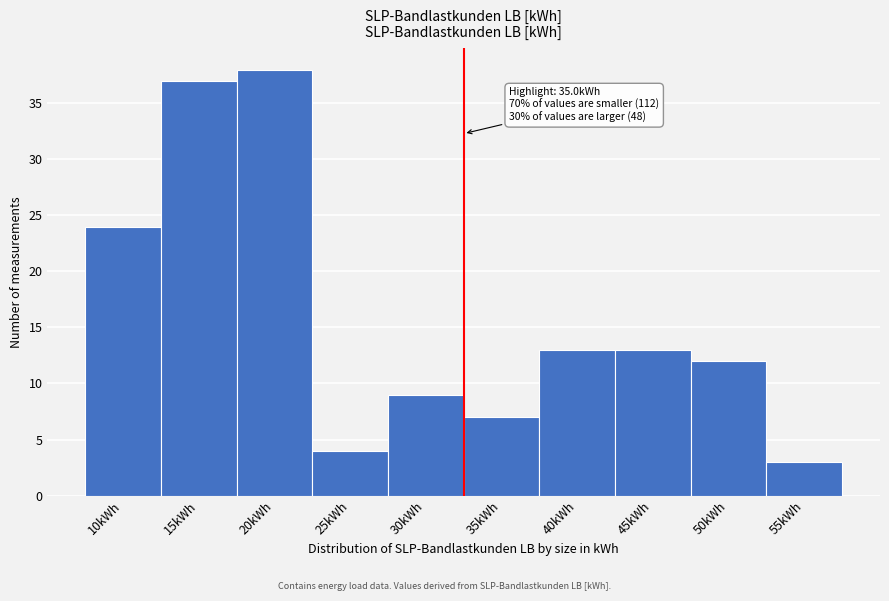

Reading left to right, transcribe all the data shown in this chart.

24	37	38	4	9	7	13	13	12	3